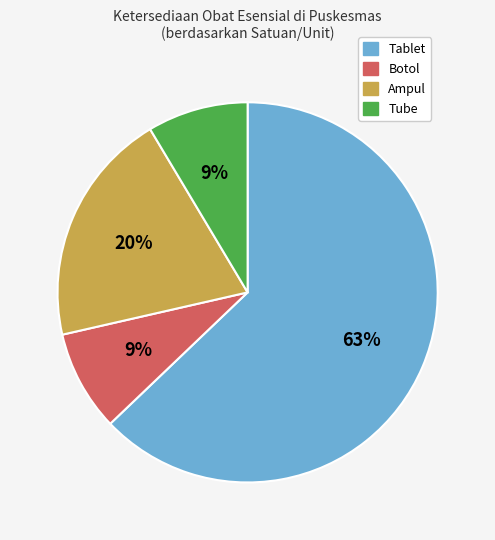

Between Tube and Ampul, which is larger?

Ampul